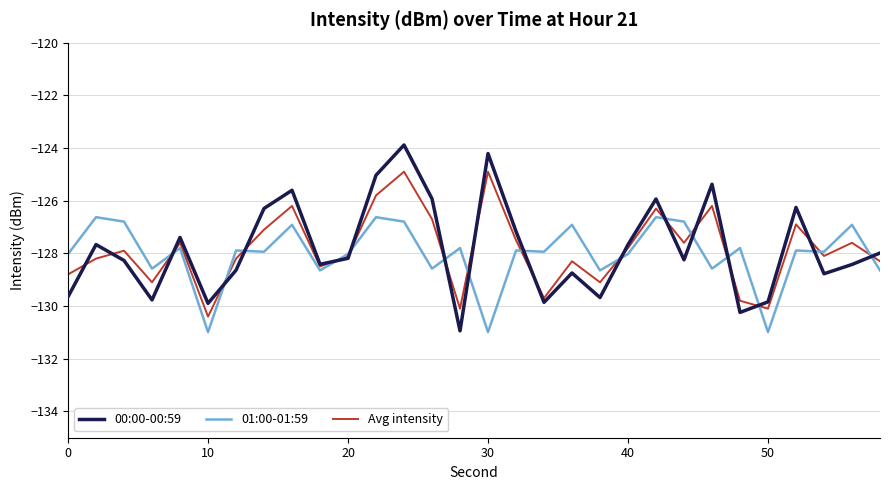

True or false: 01:00-01:59 and Avg intensity intersect in this chart.

True